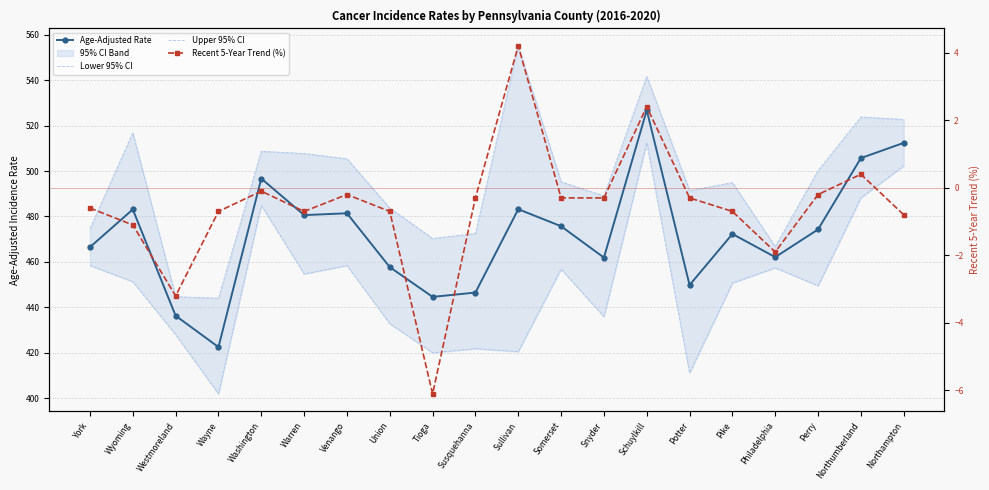

What is the approximate value of Upper 95% CI at Potter?

491.4